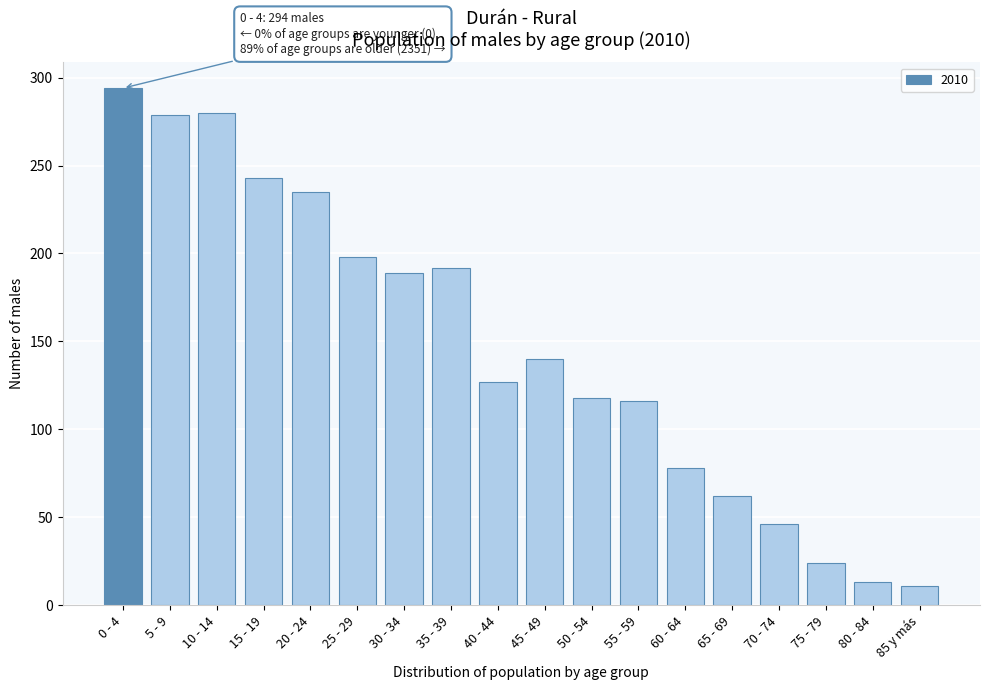

What is the maximum value shown in the chart?

294